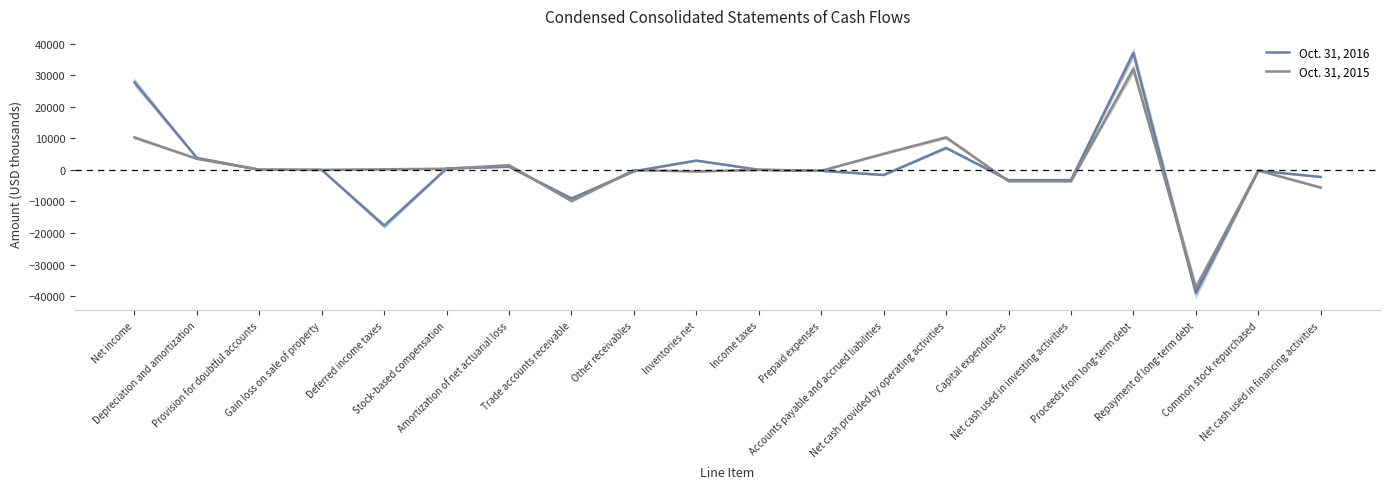

Which series has the widest spread of values?

Oct. 31, 2016